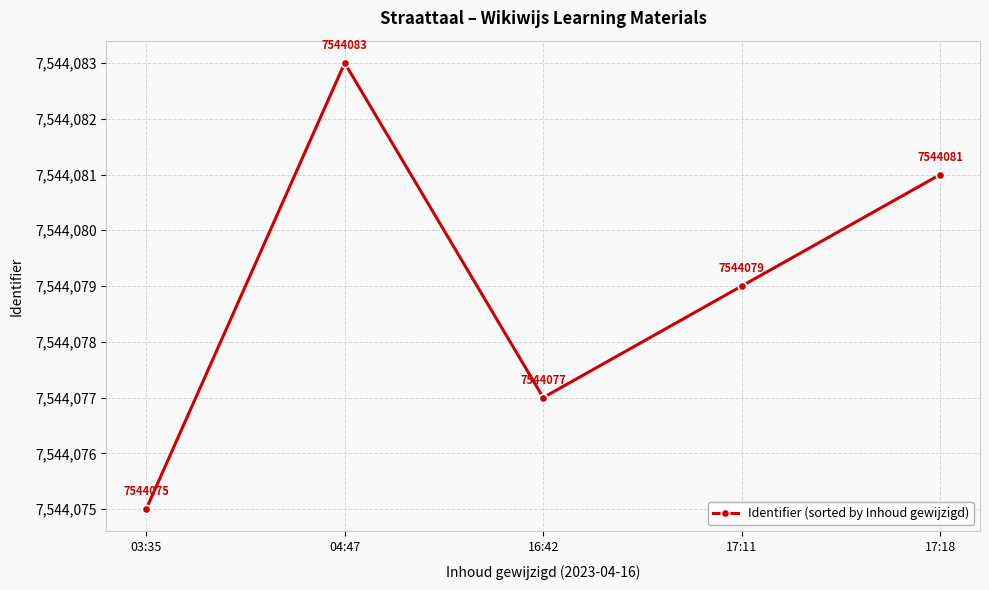

What is the change in value from 16:42 to 17:11?

+2